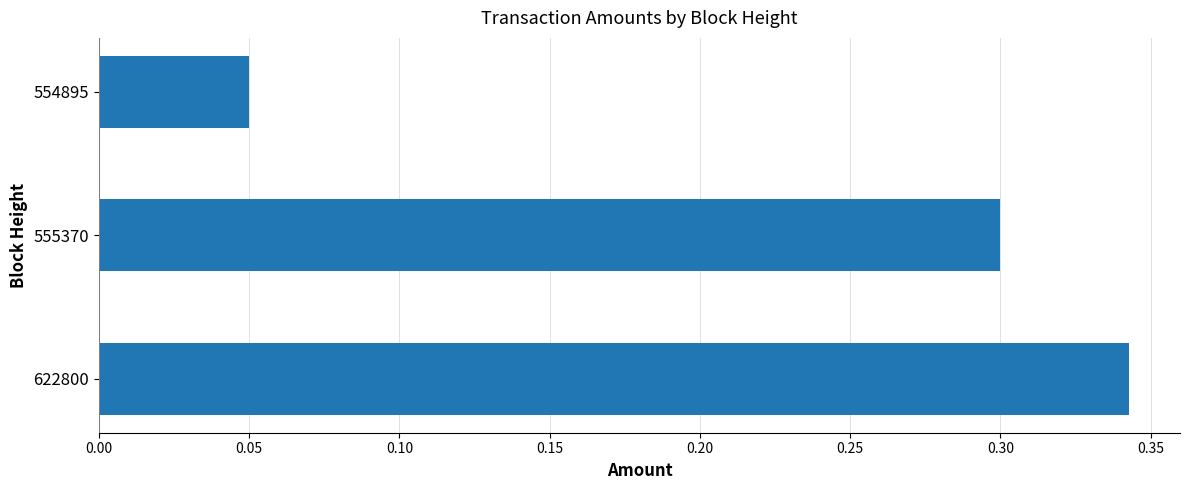

Count the values in the range 0 to 1.

3